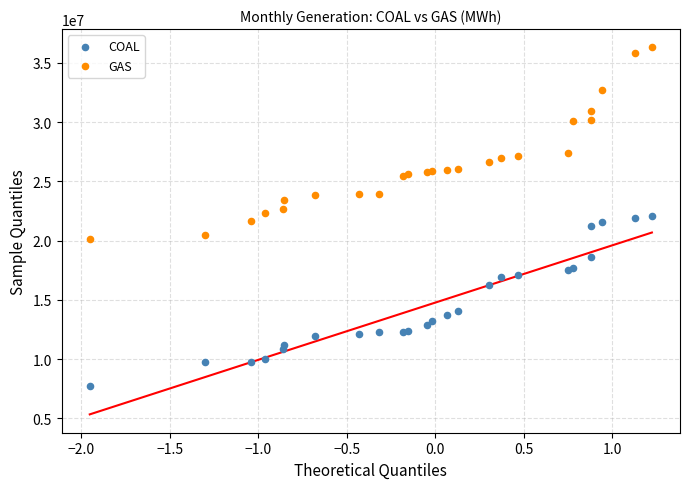

Which series reaches the maximum Y coordinate?

GAS